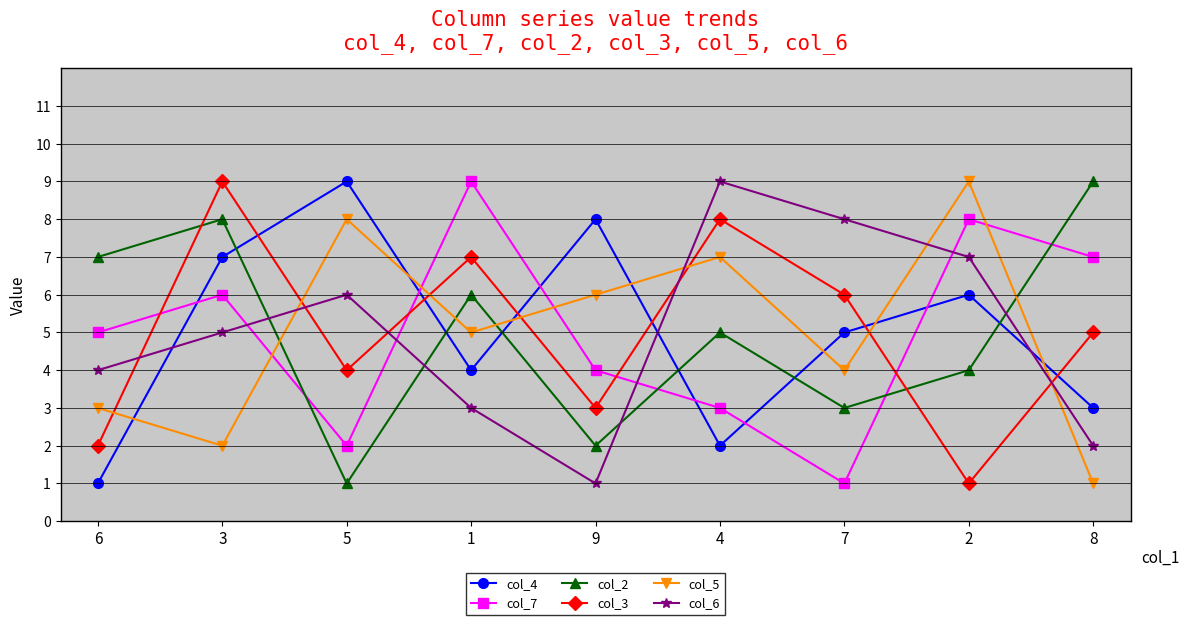

How many distinct data groups are displayed?

6